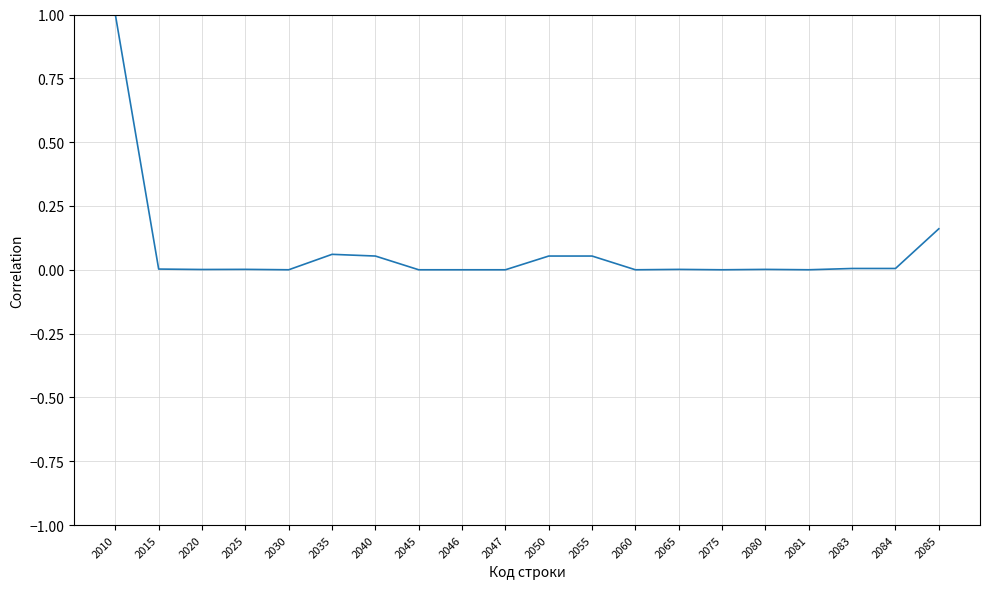

What is the greatest value displayed?

1.0